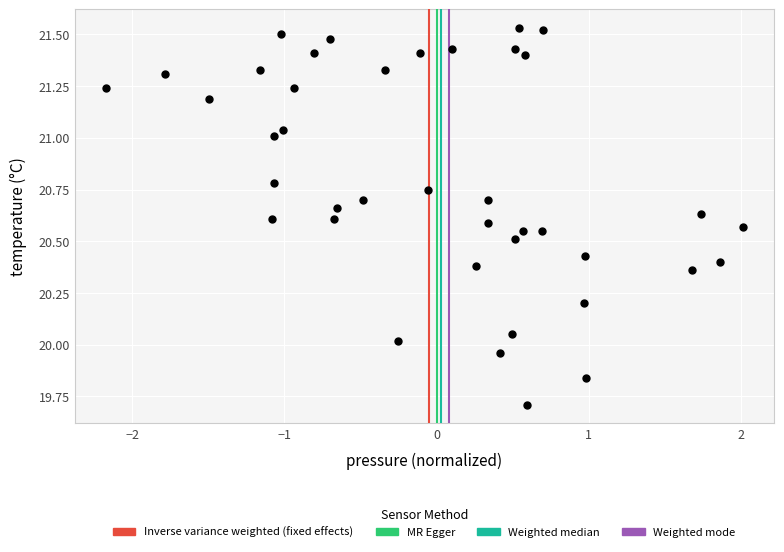

What is the range of Y values (max minus min)?

1.8